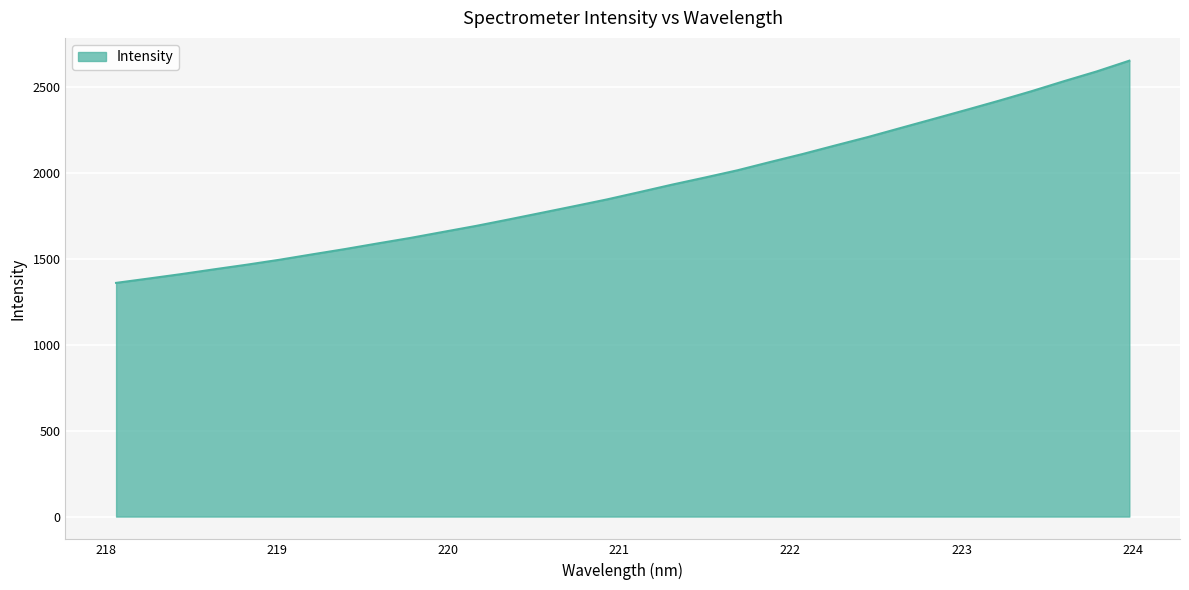

What is the difference between the maximum and minimum values?

1293.9